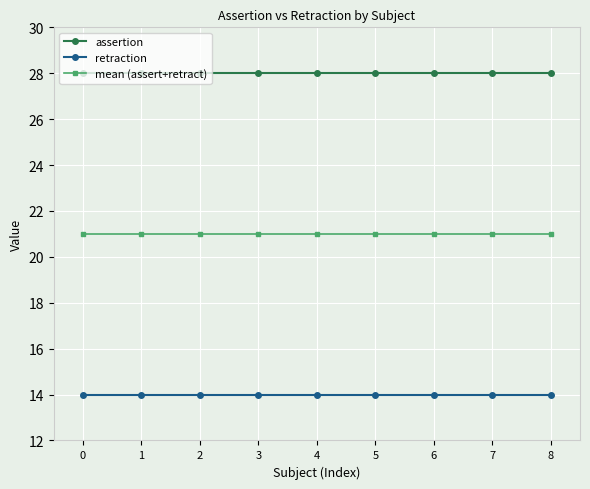

True or false: mean (assert+retract) and retraction cross at least once.

False